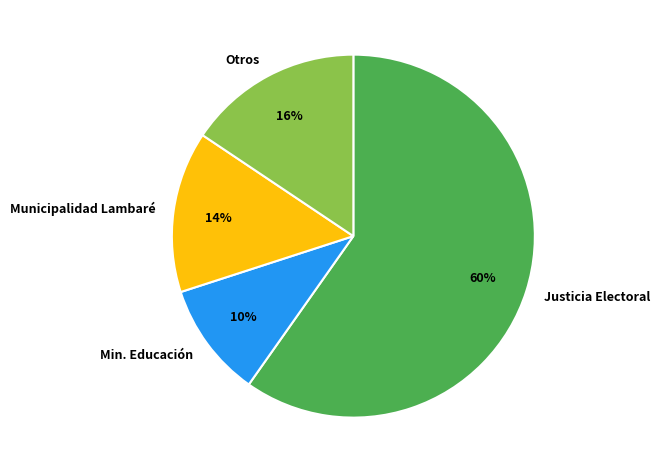

True or false: Otros accounts for 6% of the total.

False